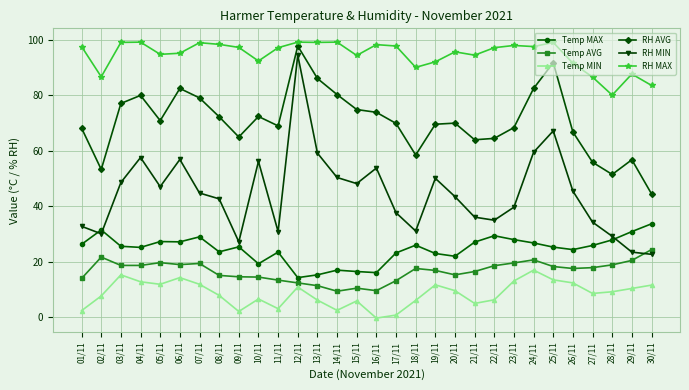

What value does the RH MAX series have at 26/11?

91.6